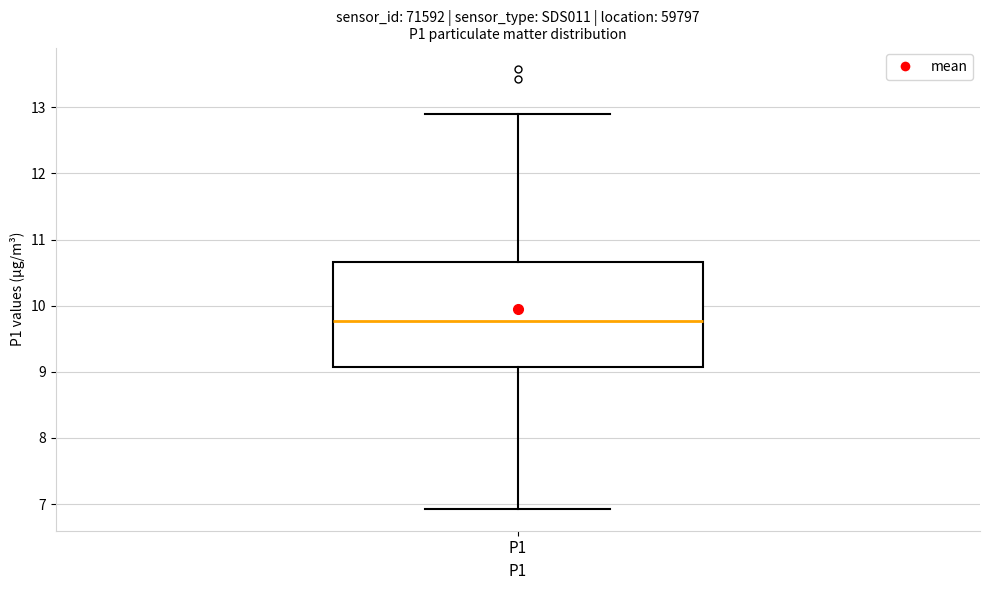

Transcribe this box plot: give where the median line is, the range the box spans, and where the two whiskers end, as read against the y-axis. The values are not printed on the chart, so give them approximately, as read against the axis.

median 9.8, box 9.1 to 10.7, whiskers 6.9 to 12.9